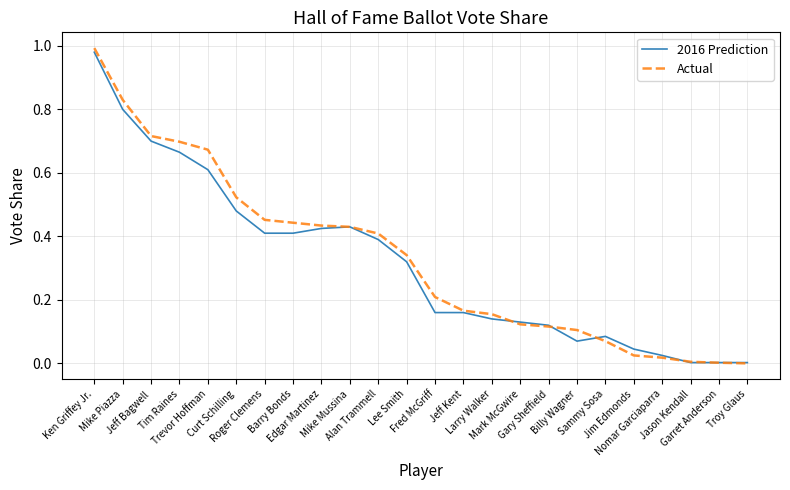

Which series has the largest range (max minus min)?

Actual